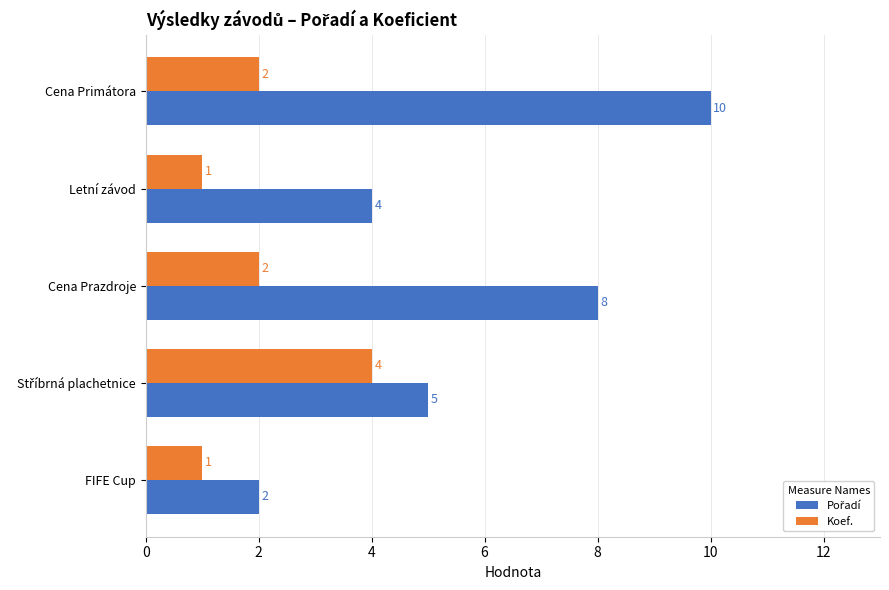

Is it true that Koef. equals 3 at Cena Prazdroje?

False